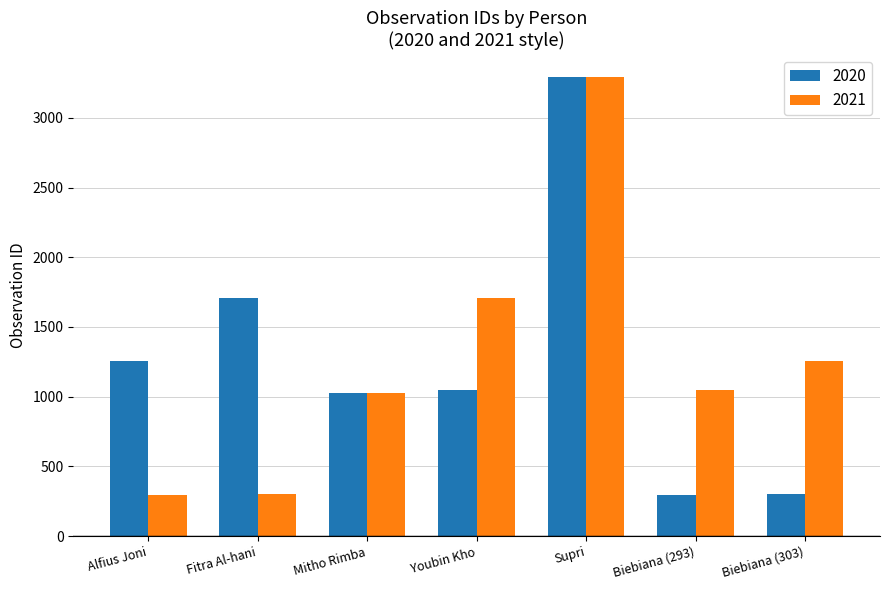

Is it true that 2020 equals 669 at Alfius Joni?

False